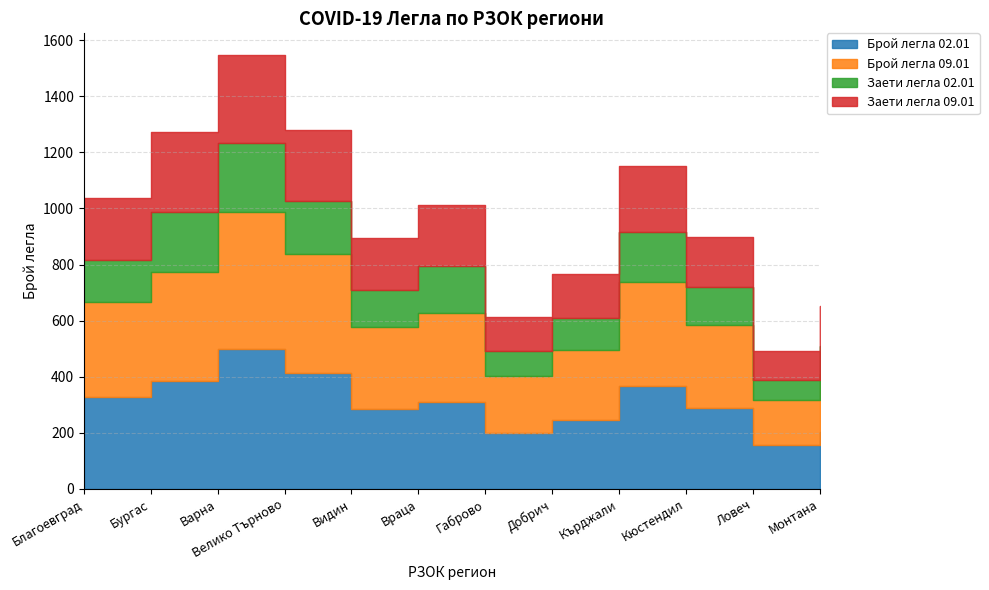

How many lines are shown in the chart?

4